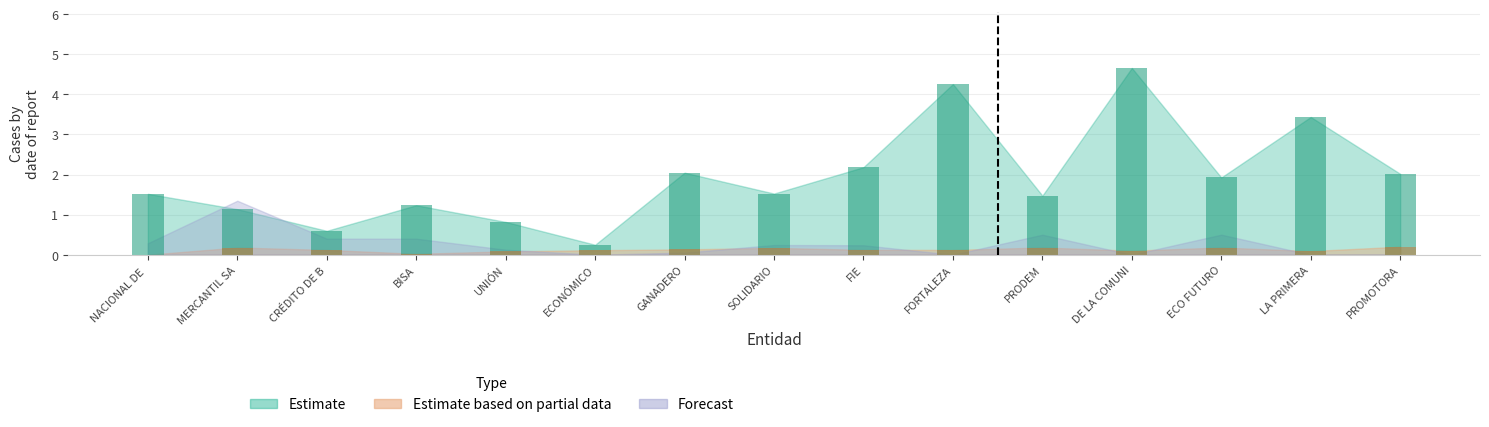

Is it true that Estimate based on partial data equals 0.1 at FIE?

True